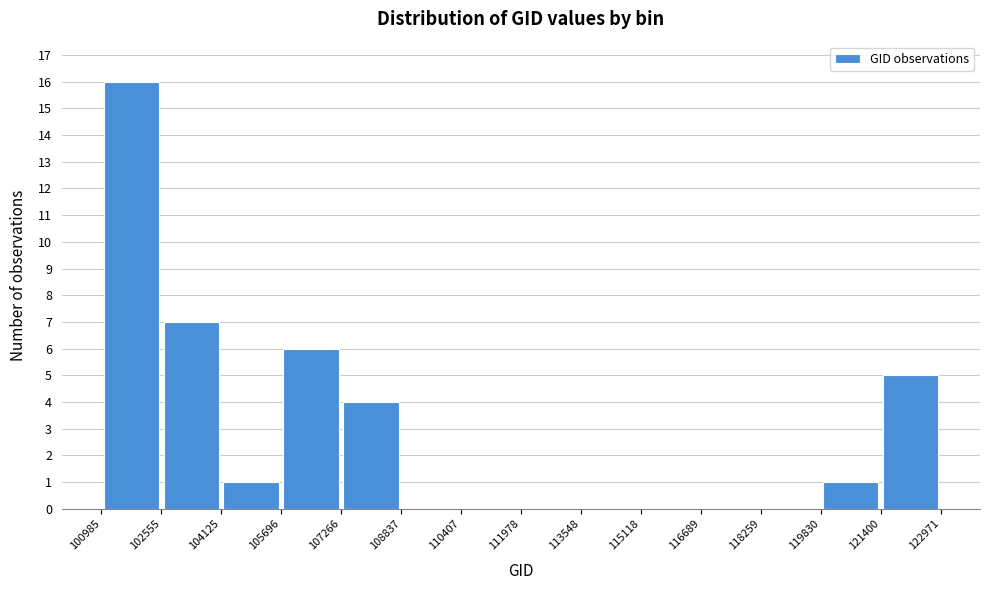

Reading left to right, transcribe this chart: for each bar, give the range it covers on the x-axis and its height. The values are not printed on the chart, so give them approximately, as read against the axis.

100985 to 102555: 16
102555 to 104125: 7
104125 to 105696: 1
105696 to 107266: 6
107266 to 108837: 4
108837 to 110407: 0
110407 to 111978: 0
111978 to 113548: 0
113548 to 115118: 0
115118 to 116689: 0
116689 to 118259: 0
118259 to 119830: 0
119830 to 121400: 1
121400 to 122971: 5